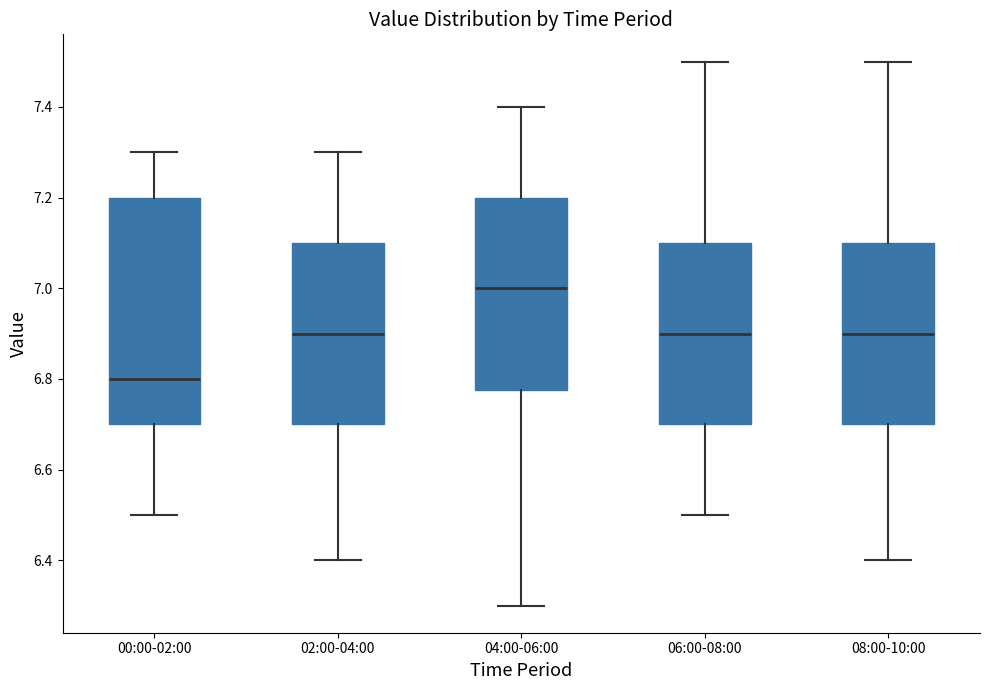

Where is the lower edge of the box for 00:00-02:00 on the y-axis? The values are not printed on the chart, so give them approximately, as read against the axis.

6.70